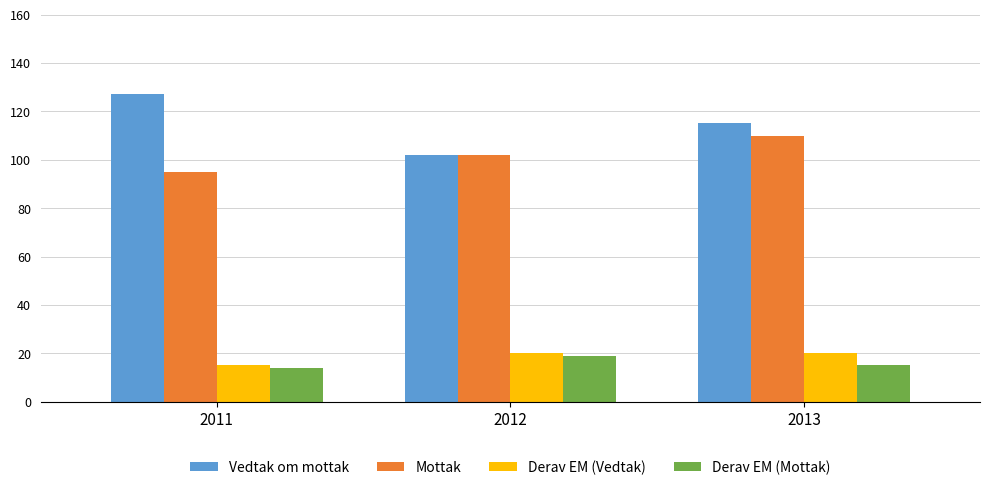

What is the difference between the maximum and second lowest values in the Derav EM (Mottak) series?

4